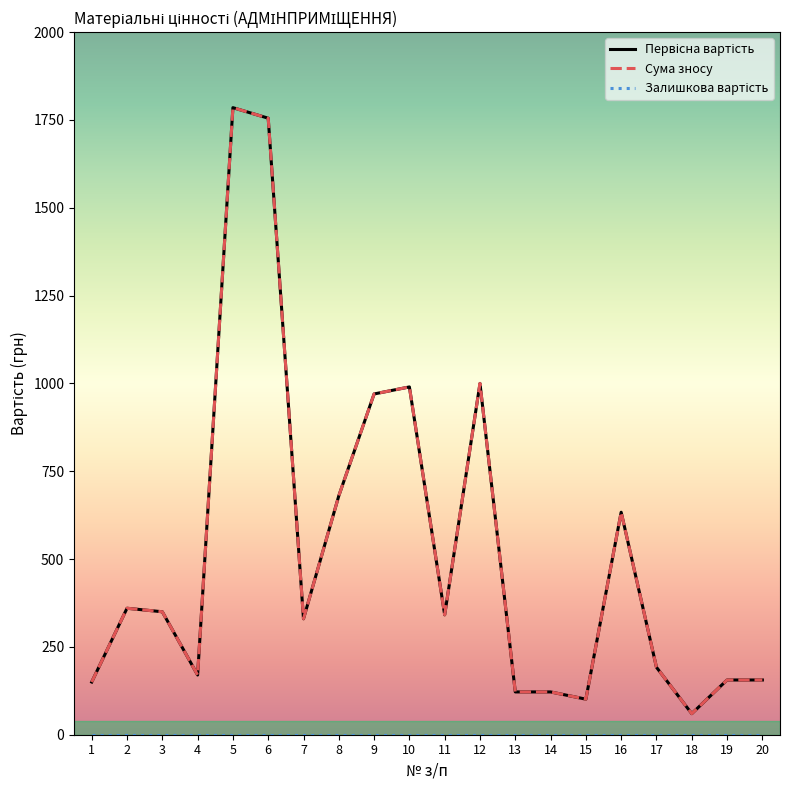

At which label is Сума зносу closest to 922?

9